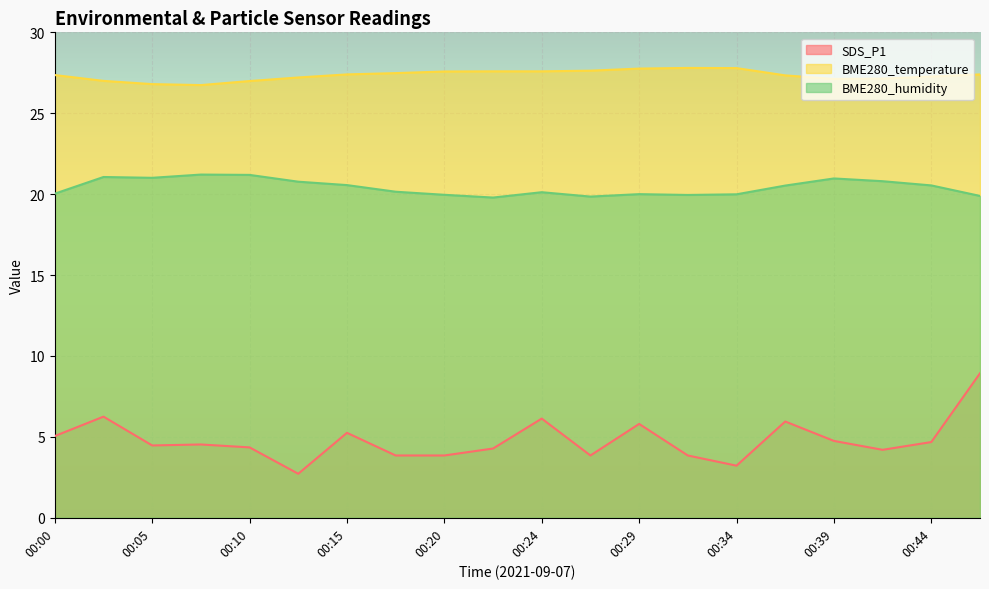

Which series has the largest range (max minus min)?

SDS_P1